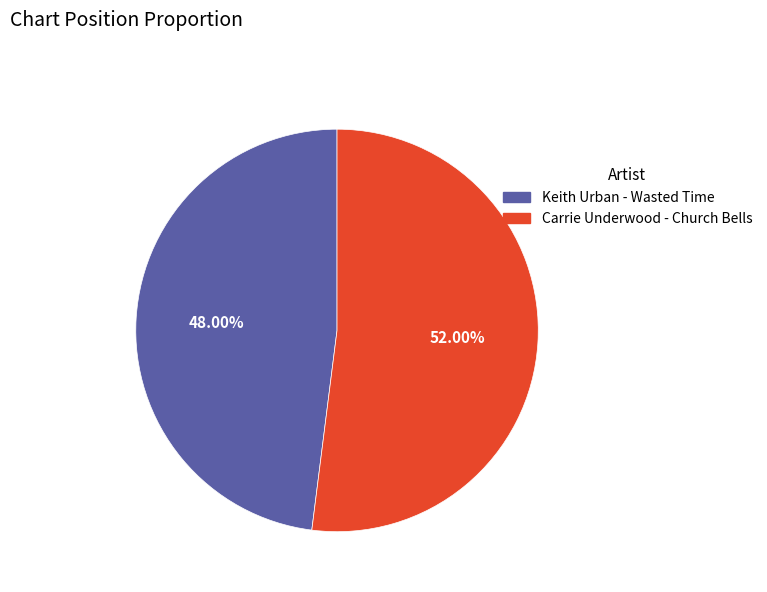

Rank the categories by value from lowest to highest.

Keith Urban - Wasted Time, Carrie Underwood - Church Bells